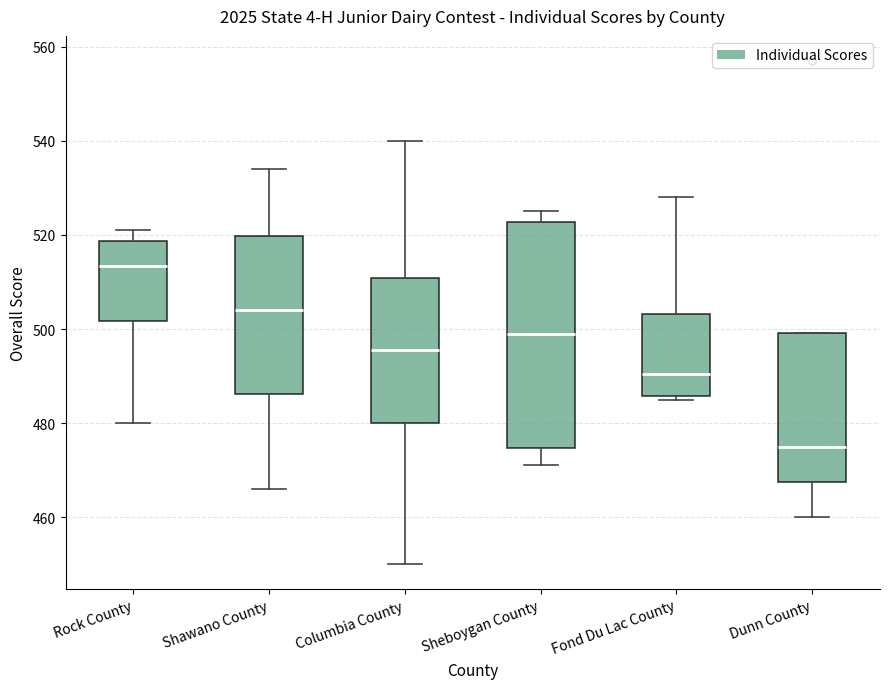

Where is the lower edge of the box for Rock County on the y-axis? The values are not printed on the chart, so give them approximately, as read against the axis.

502